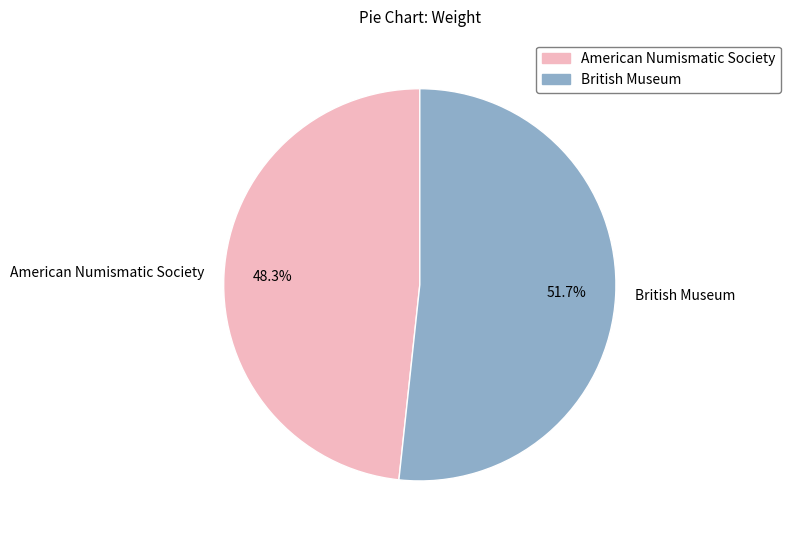

Which has a higher value, American Numismatic Society or British Museum?

British Museum